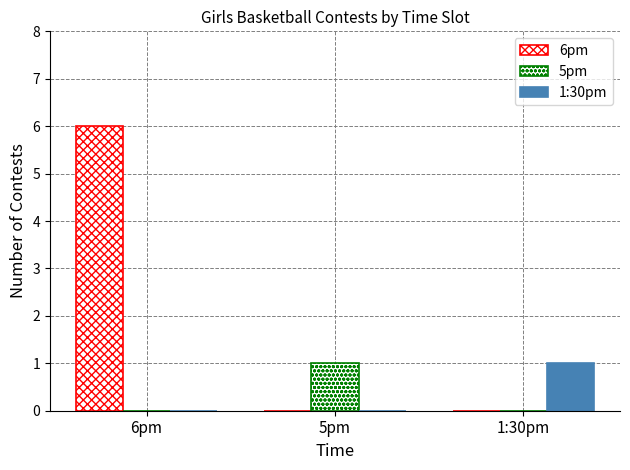

Which series has the widest spread of values?

6pm